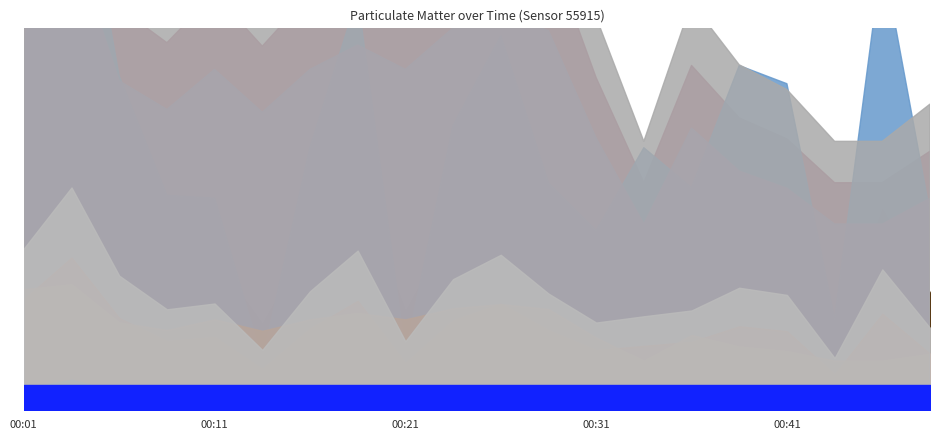

Reading right to left, transcribe all the data shown in this chart.

P1: 00:49=3.5	00:46=6.1	00:44=2.2	00:41=5.0	00:39=5.3	00:36=4.3	00:33=4.0	00:31=3.8	00:28=5.0	00:26=6.7	00:23=5.7	00:21=3.0	00:19=6.9	00:16=5.1	00:14=2.6	00:11=4.6	00:09=4.3	00:06=5.8	00:04=9.6	00:01=7.0
P2: 00:49=1.5	00:46=1.3	00:44=1.3	00:41=1.6	00:39=1.7	00:36=2.0	00:33=1.3	00:31=1.9	00:28=2.6	00:26=2.8	00:23=2.7	00:21=2.4	00:19=2.5	00:16=2.4	00:14=2.1	00:11=2.4	00:09=2.1	00:06=2.3	00:04=3.3	00:01=3.2